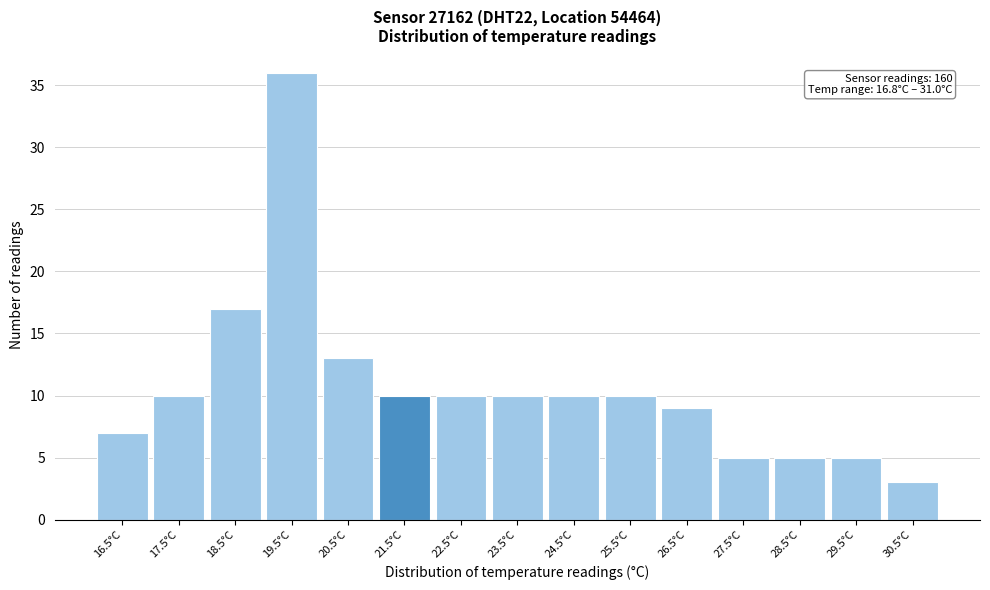

Reading left to right, list all the values displayed in this chart.

7	10	17	36	13	10	10	10	10	10	9	5	5	5	3